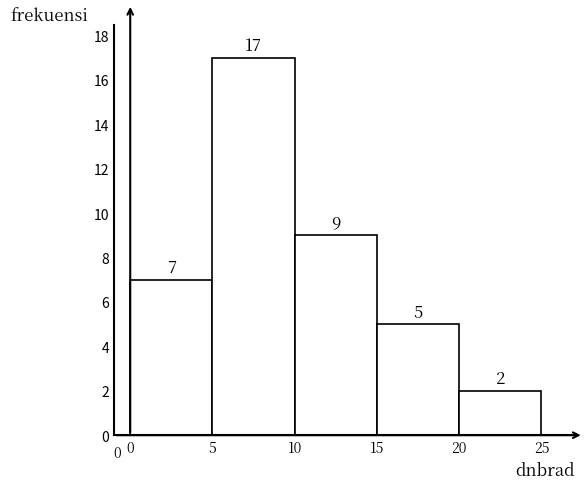

How tall is the bar that spans 10 to 15 on the x-axis?

9